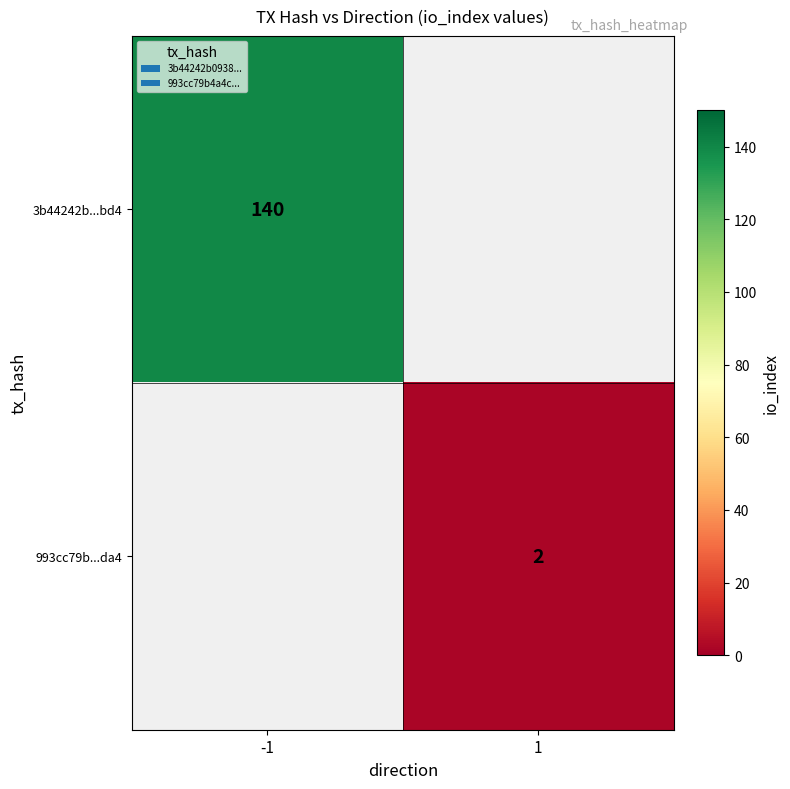

What is the maximum value shown in the chart?

140.0